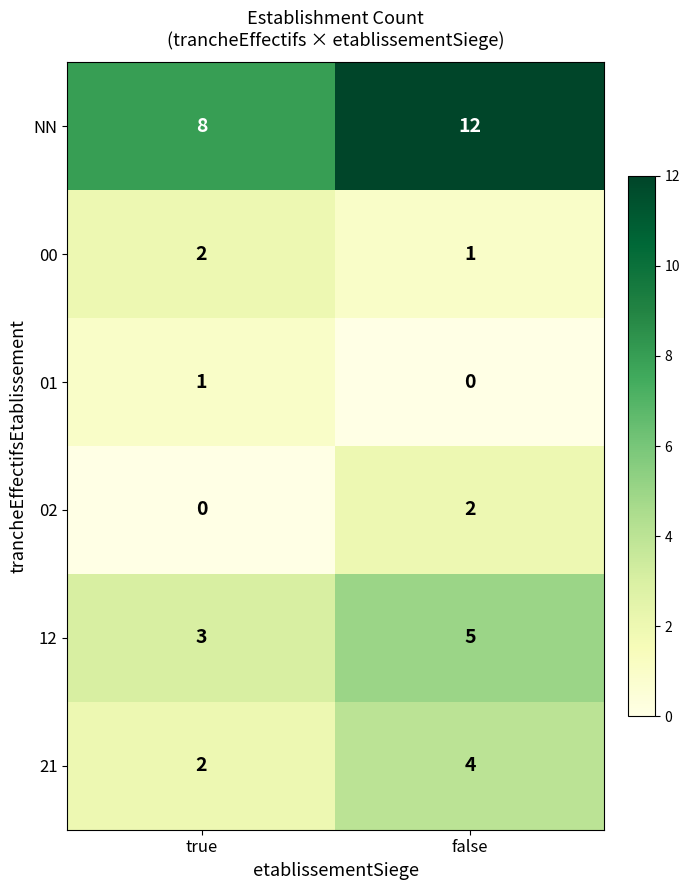

What is the total value across all series at true?

16